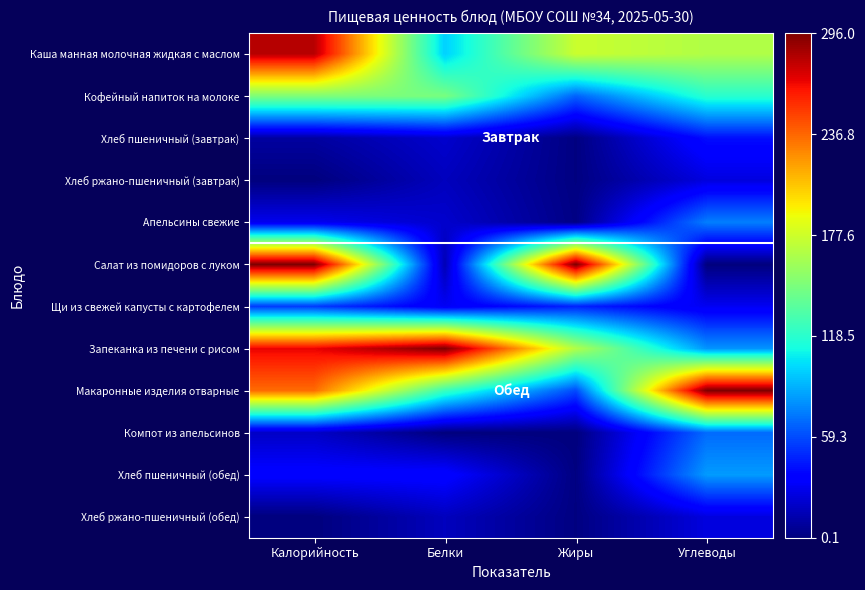

Reading left to right, transcribe all the data shown in this chart.

Каша манная молочная жидкая с маслом: Калорийность=1.0	Белки=0.3	Жиры=0.6	Углеводы=0.6
Кофейный напиток на молоке: Калорийность=0.5	Белки=0.5	Жиры=0.2	Углеводы=0.4
Хлеб пшеничный (завтрак): Калорийность=0.0	Белки=0.1	Жиры=0.0	Углеводы=0.1
Хлеб ржано-пшеничный (завтрак): Калорийность=0.0	Белки=0.1	Жиры=0.0	Углеводы=0.1
Апельсины свежие: Калорийность=0.1	Белки=0.1	Жиры=0.0	Углеводы=0.2
Салат из помидоров с луком: Калорийность=1.0	Белки=0.0	Жиры=1.0	Углеводы=0.0
Щи из свежей капусты с картофелем: Калорийность=0.2	Белки=0.1	Жиры=0.2	Углеводы=0.1
Запеканка из печени с рисом: Калорийность=0.9	Белки=1.0	Жиры=0.6	Углеводы=0.3
Макаронные изделия отварные: Калорийность=0.8	Белки=0.4	Жиры=0.2	Углеводы=1.0
Компот из апельсинов: Калорийность=0.1	Белки=0.0	Жиры=0.0	Углеводы=0.2
Хлеб пшеничный (обед): Калорийность=0.1	Белки=0.1	Жиры=0.0	Углеводы=0.3
Хлеб ржано-пшеничный (обед): Калорийность=0.0	Белки=0.1	Жиры=0.0	Углеводы=0.1